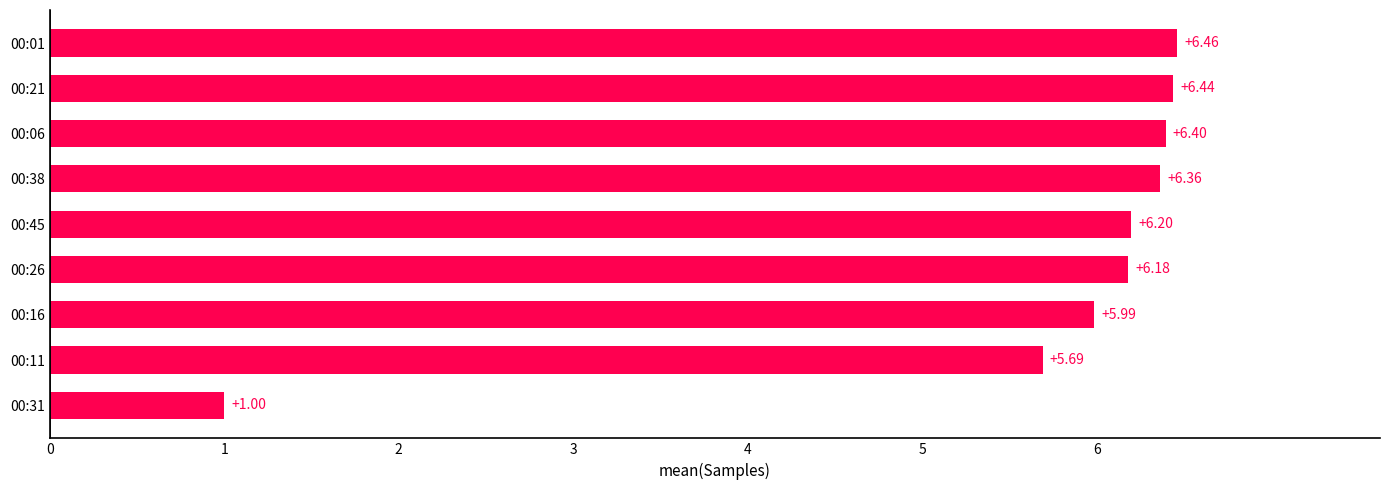

List the labels in order of value, smallest first.

00:31, 00:11, 00:16, 00:26, 00:45, 00:38, 00:06, 00:21, 00:01